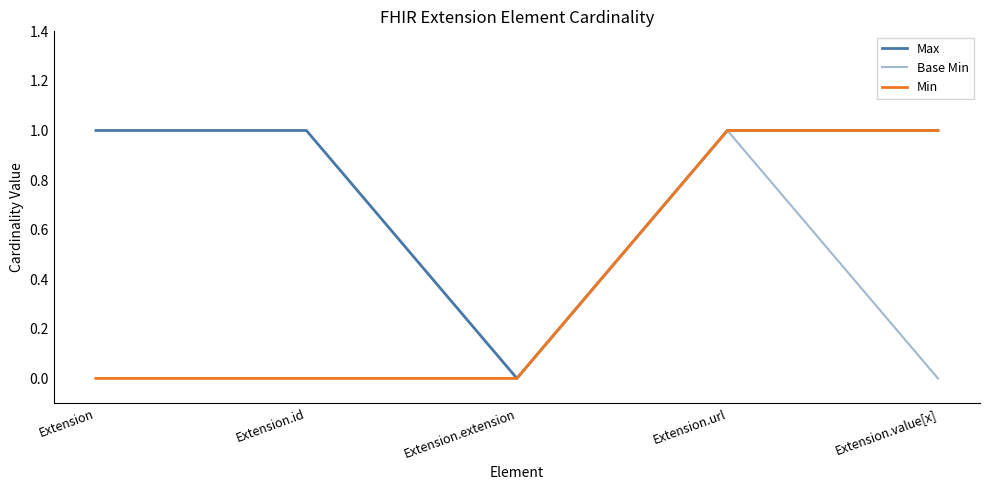

The Min series shows 0 at Extension.extension. True or false?

True